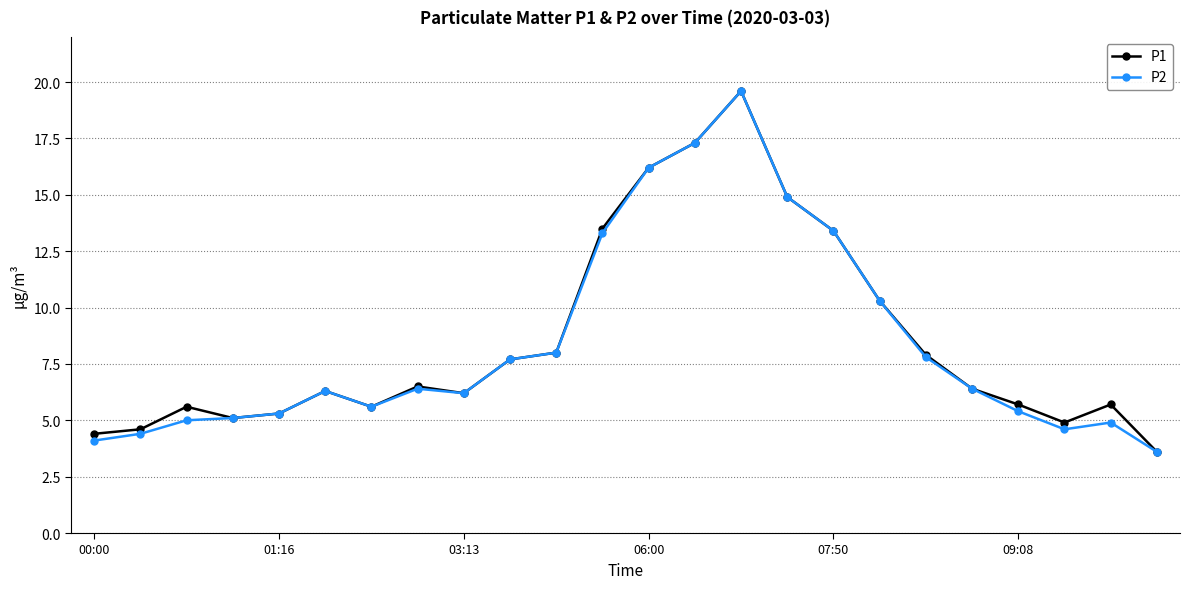

What is the minimum value shown in the chart?

3.6